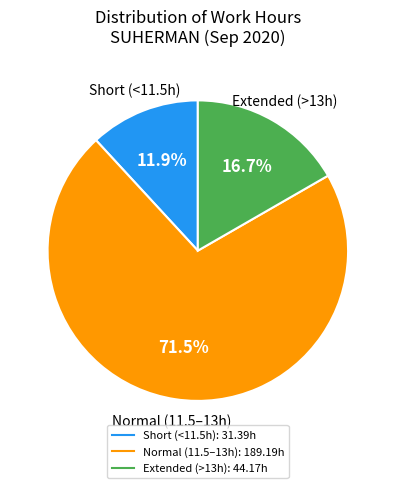

Is there a majority slice in this chart?

Yes